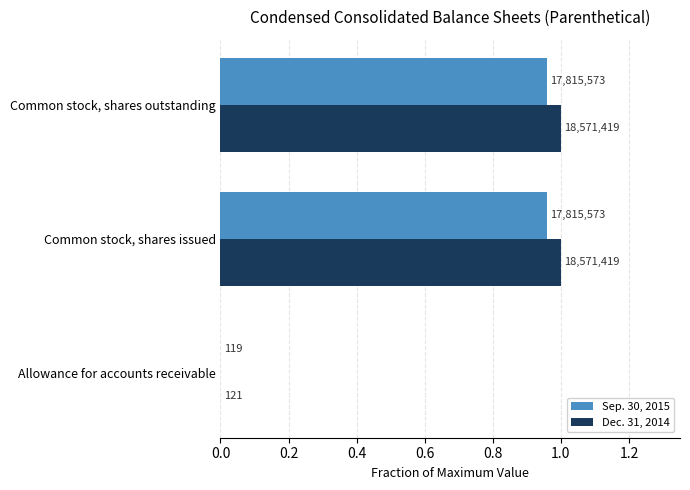

Which series has the largest total across all categories?

Dec. 31, 2014